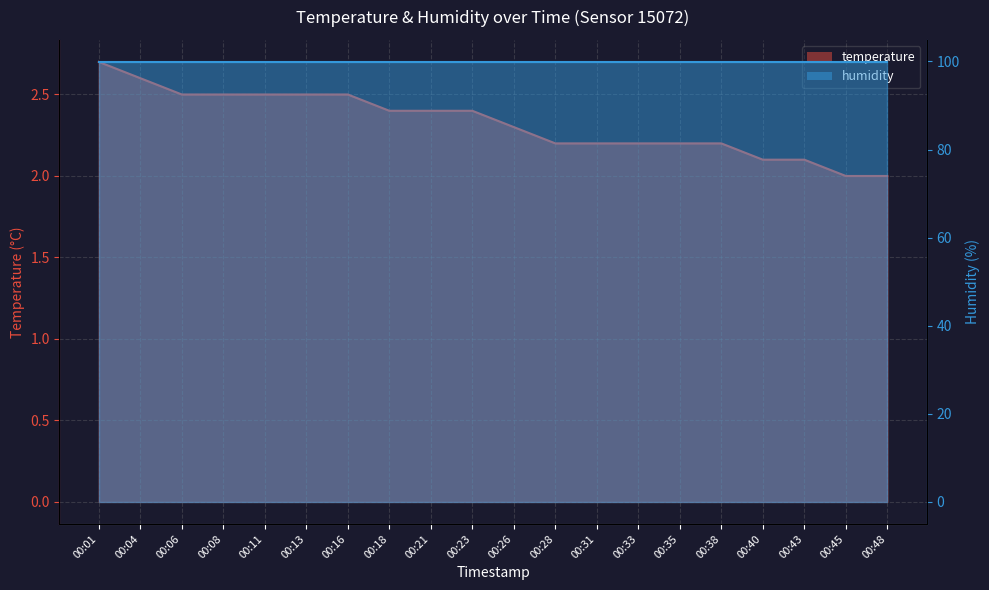

The chart shows a value of 2.5 at 00:11. True or false?

True